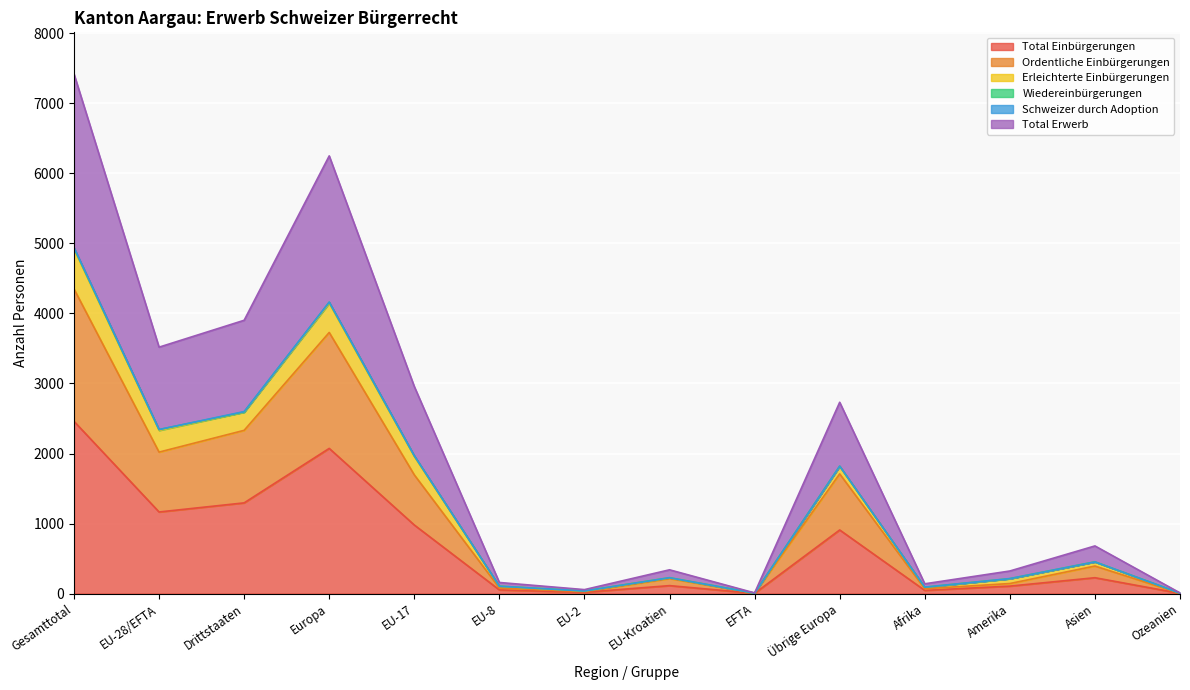

At how many categories does at least one series exceed 4548?

2